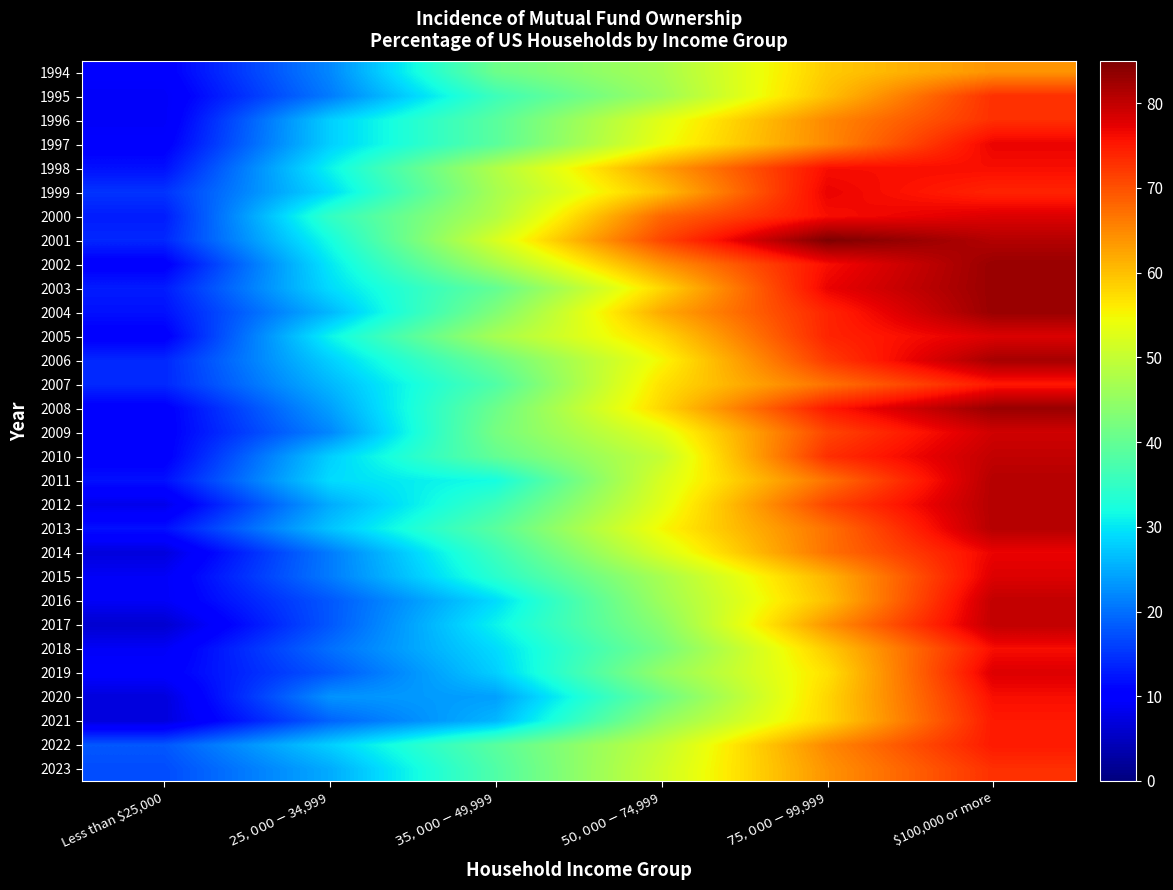

Rank the series at $35,000-$49,999 from lowest to highest value.

2020, 2021, 2019, 2016, 2018, 2017, 2011, 2015, 1995, 2012, 2014, 2007, 2023, 1996, 1997, 2013, 2022, 2003, 2010, 1994, 2006, 2008, 2009, 2004, 1999, 2002, 2005, 1998, 2000, 2001